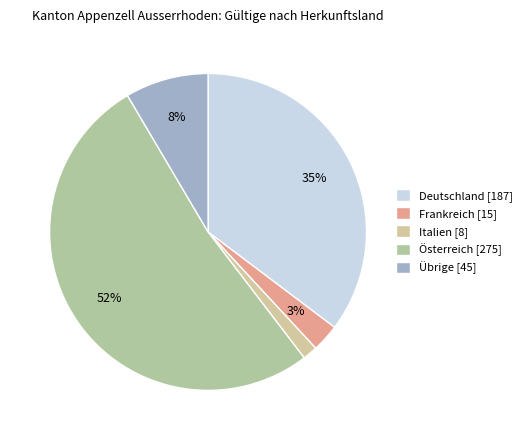

What is the majority slice?

Österreich